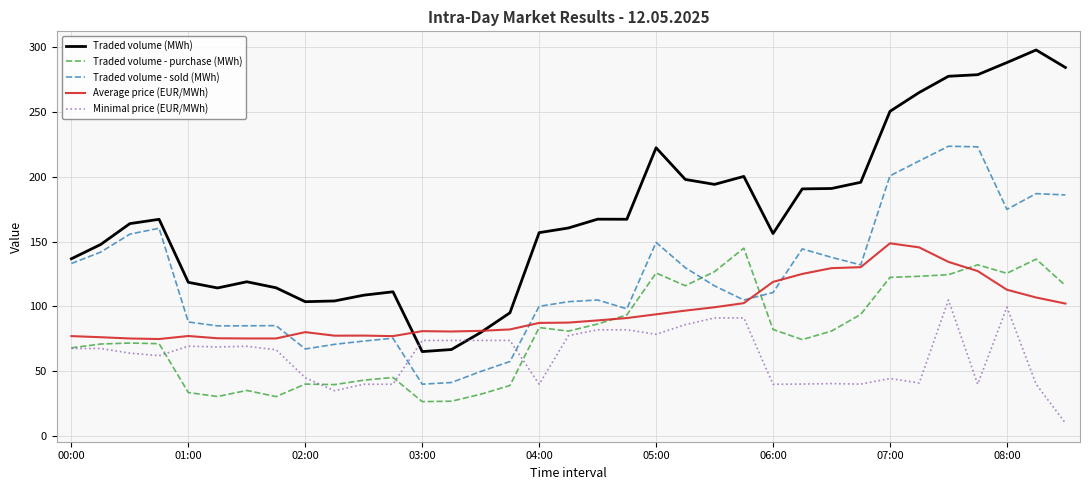

List the series in order of their overall mean, lowest first.

Minimal price (EUR/MWh), Traded volume - purchase (MWh), Average price (EUR/MWh), Traded volume - sold (MWh), Traded volume (MWh)